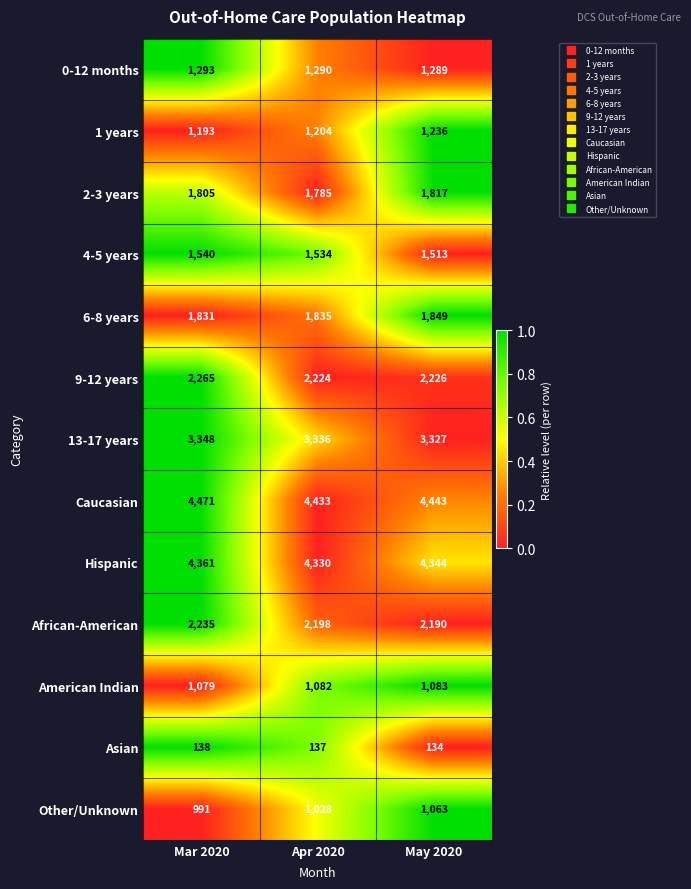

Between Mar 2020 and May 2020, which series saw the biggest shift?

Other/Unknown